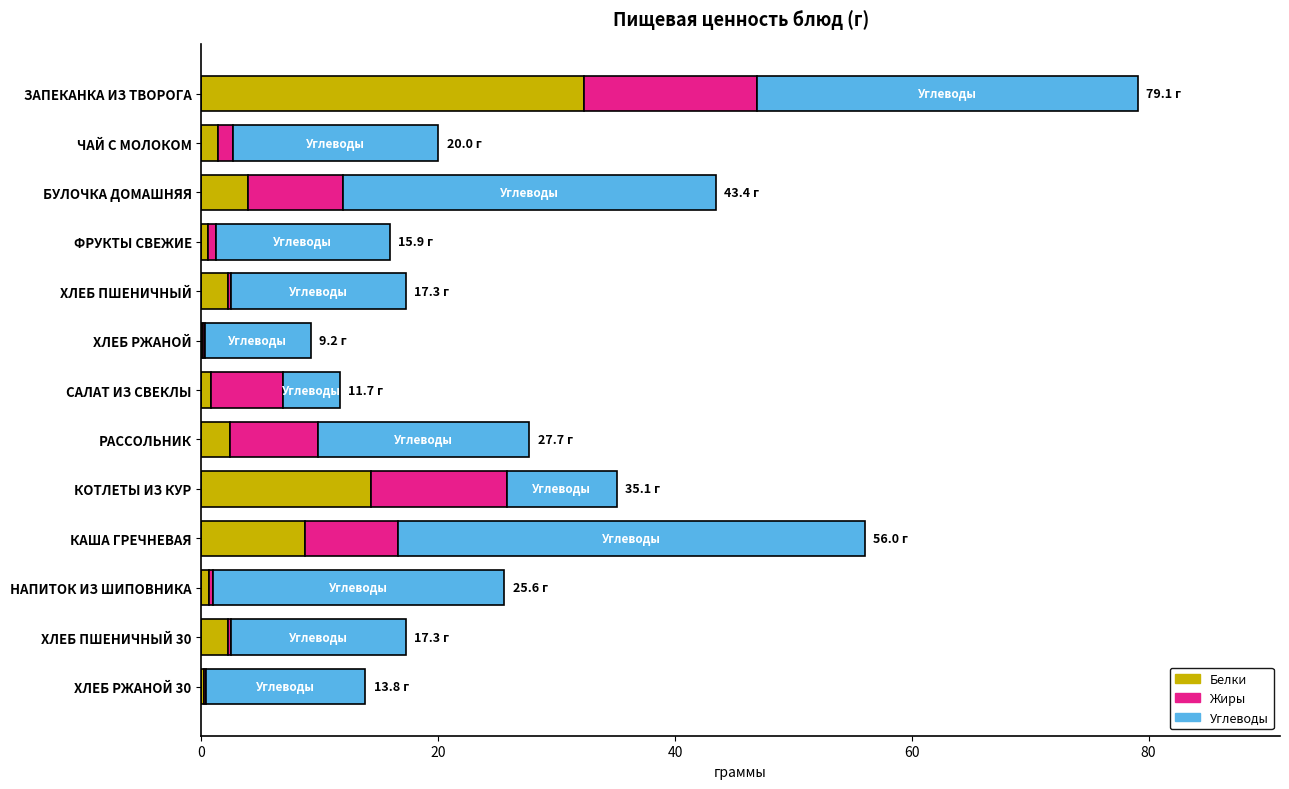

What is the highest value of the Белки series?

32.4